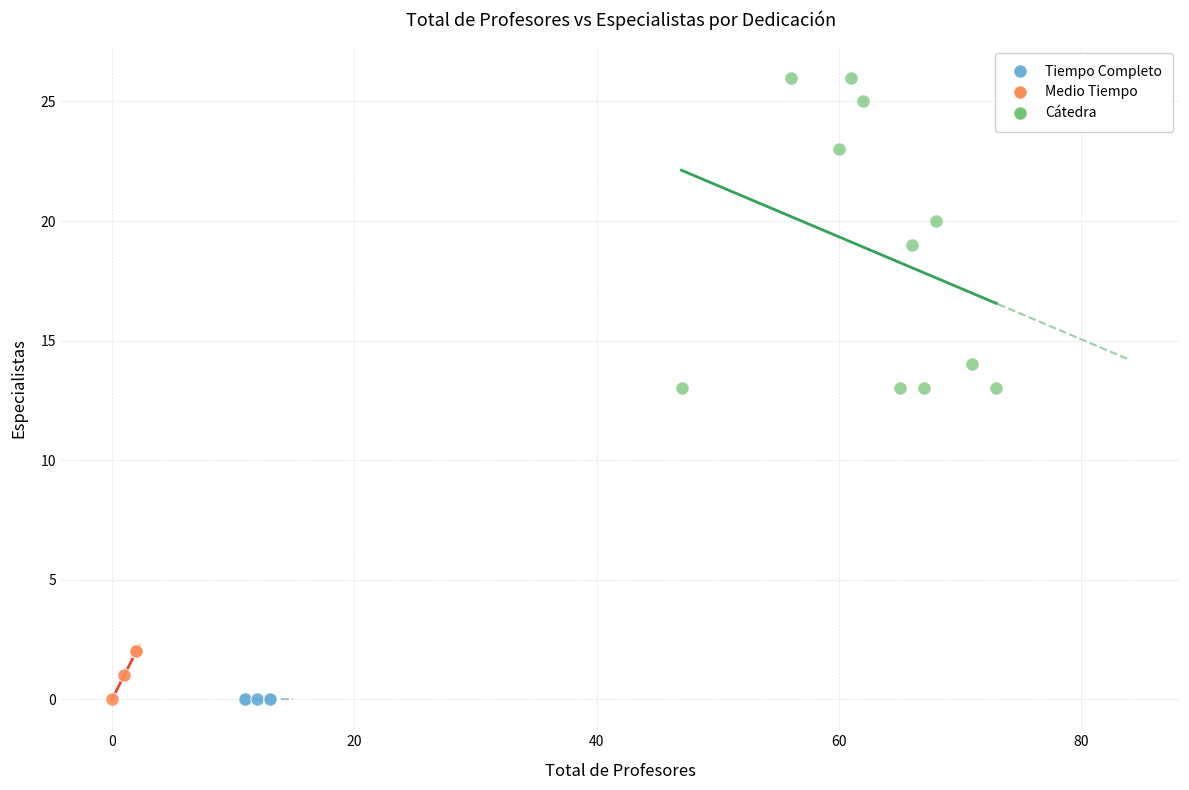

Which series reaches the maximum Y coordinate?

Cátedra